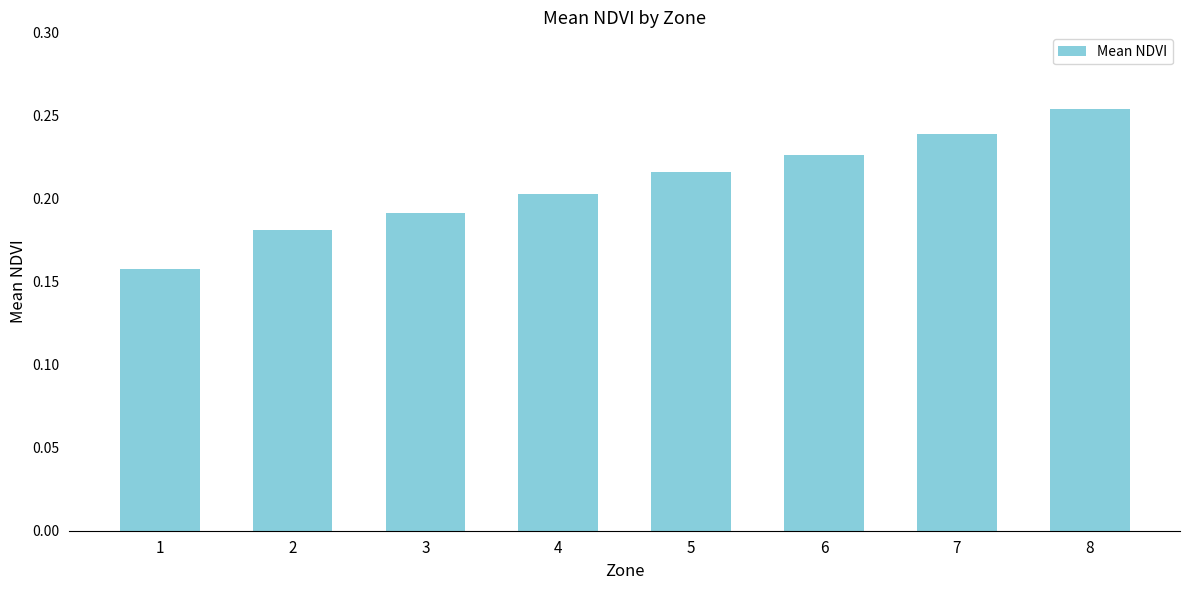

At which category does the chart reach its peak across all series?

8